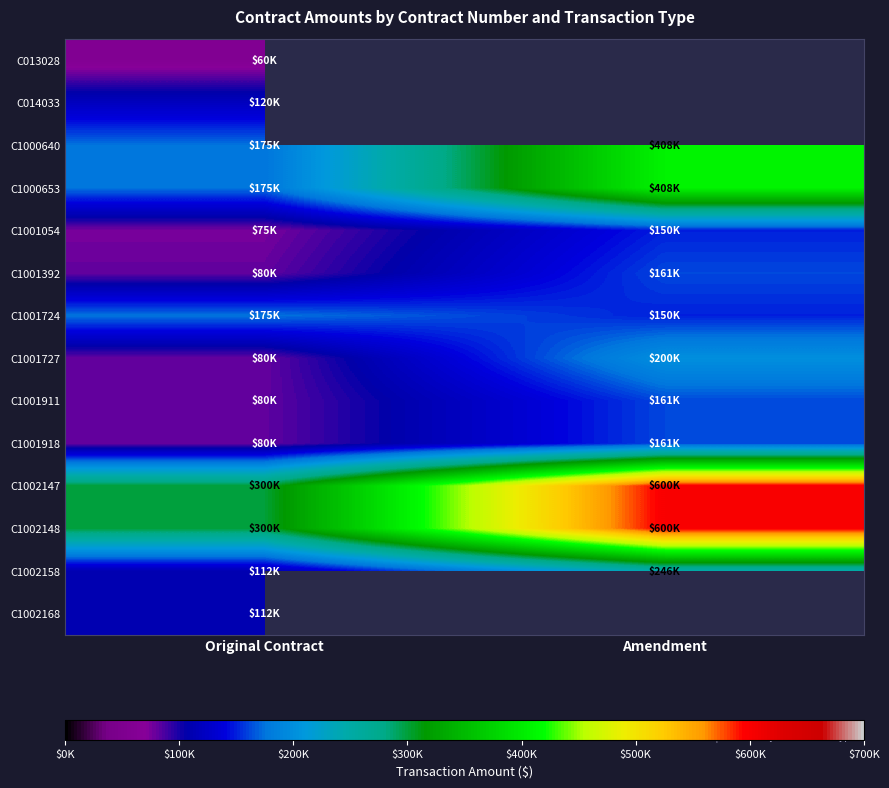

What is the difference between the highest and lowest values at Original Contract?

240000.0